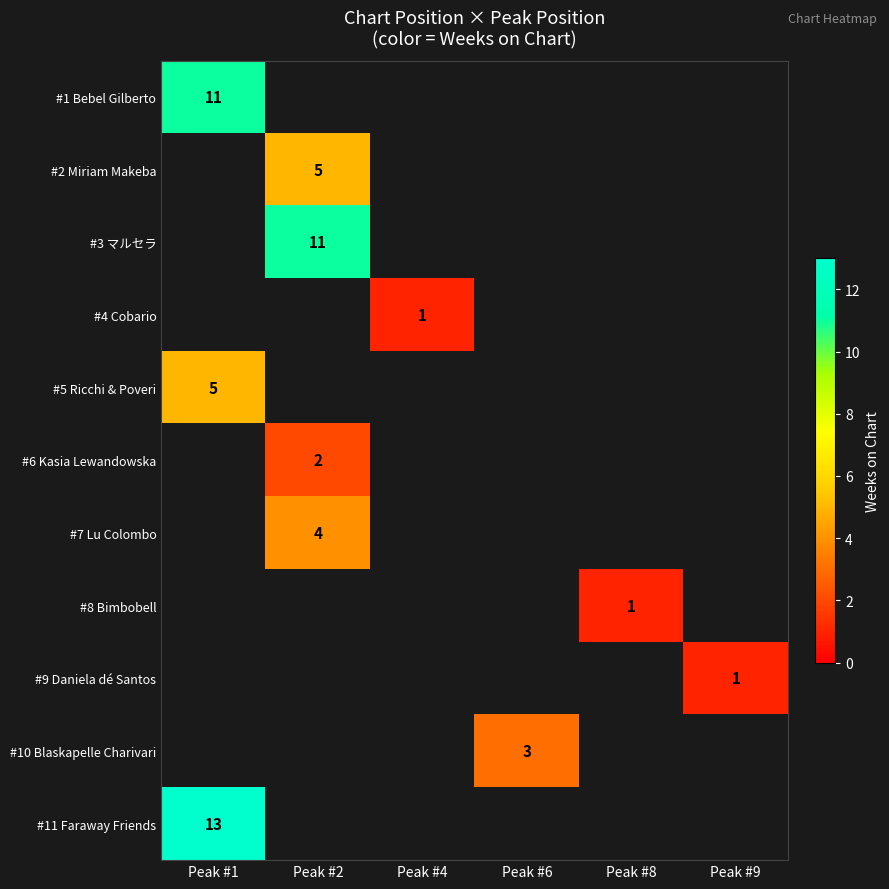

The value of #4 Cobario at Peak #4 is 1. True or false?

True